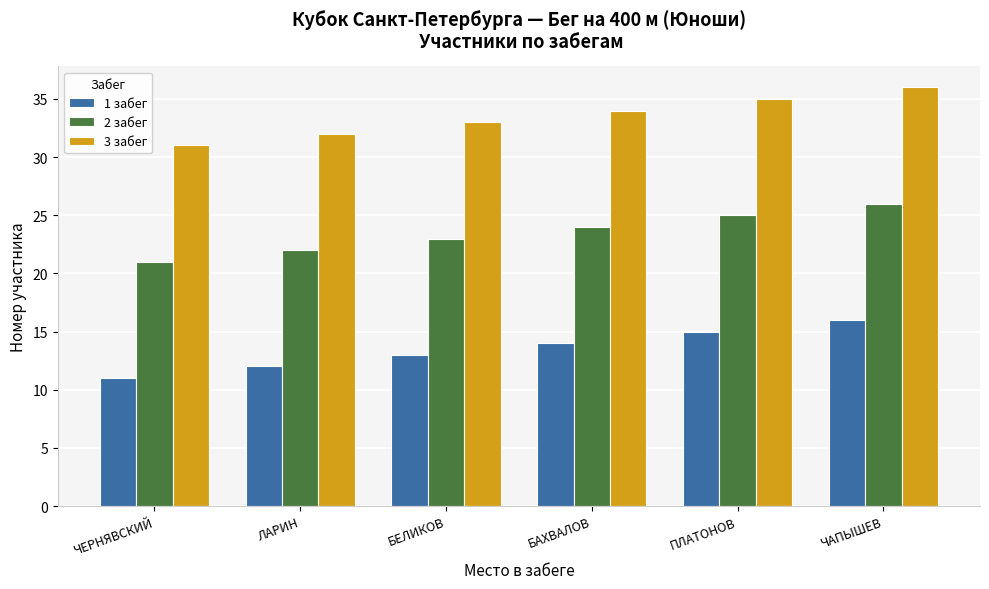

Rank the series by their maximum value, from highest to lowest.

3 забег, 2 забег, 1 забег